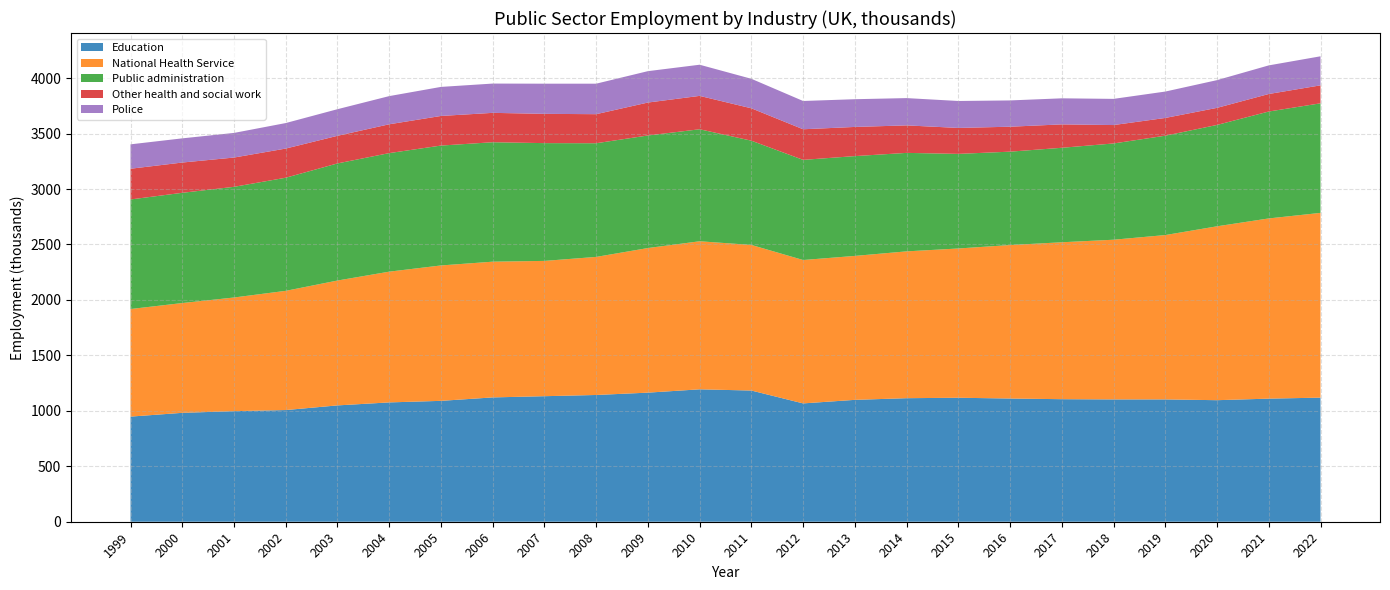

Reading right to left, extract all data points from this chart.

Education: 1119	1110	1096	1103	1103	1105	1111	1118	1114	1099	1067	1183	1194	1164	1143	1132	1121	1090	1076	1049	1007	997	982	948
National Health Service: 1666	1625	1568	1482	1440	1415	1384	1346	1324	1298	1293	1313	1335	1304	1245	1220	1224	1221	1179	1126	1075	1025	990	970
Public administration: 988	964	914	896	868	852	842	853	888	900	903	940	1010	1015	1025	1062	1077	1081	1069	1056	1020	998	994	988
Other health and social work: 162	158	154	160	166	211	225	234	248	263	276	292	301	297	262	264	265	267	260	249	263	264	273	277
Police: 262	258	250	238	236	235	237	243	246	250	255	266	281	283	275	272	264	262	254	240	230	222	218	220